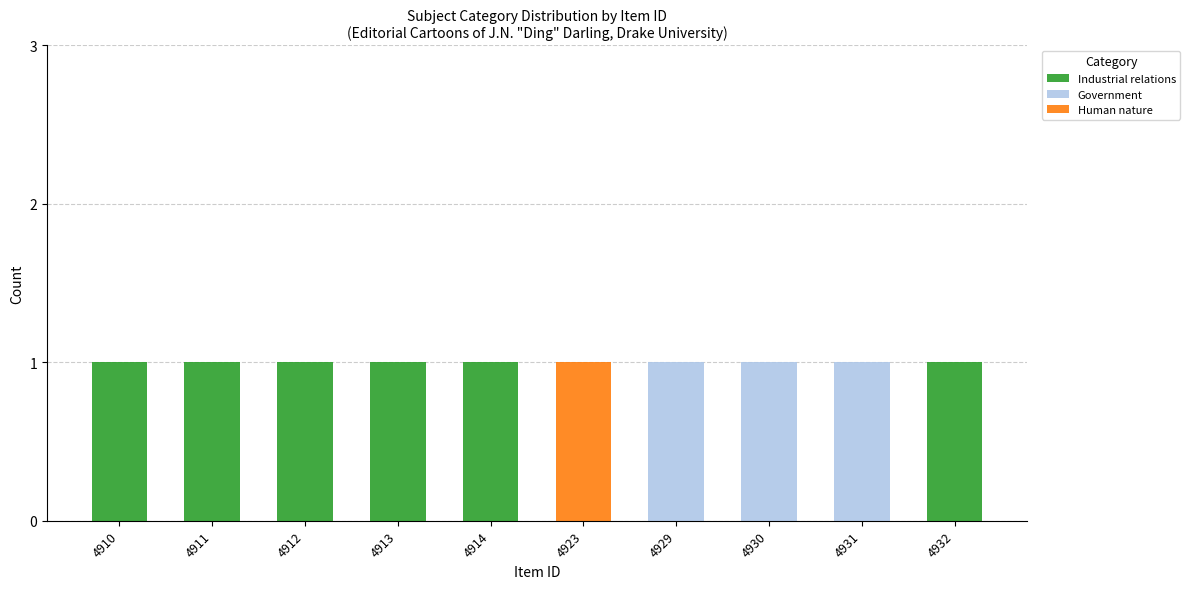

True or false: Industrial relations has a value of 1 at 4932.

True